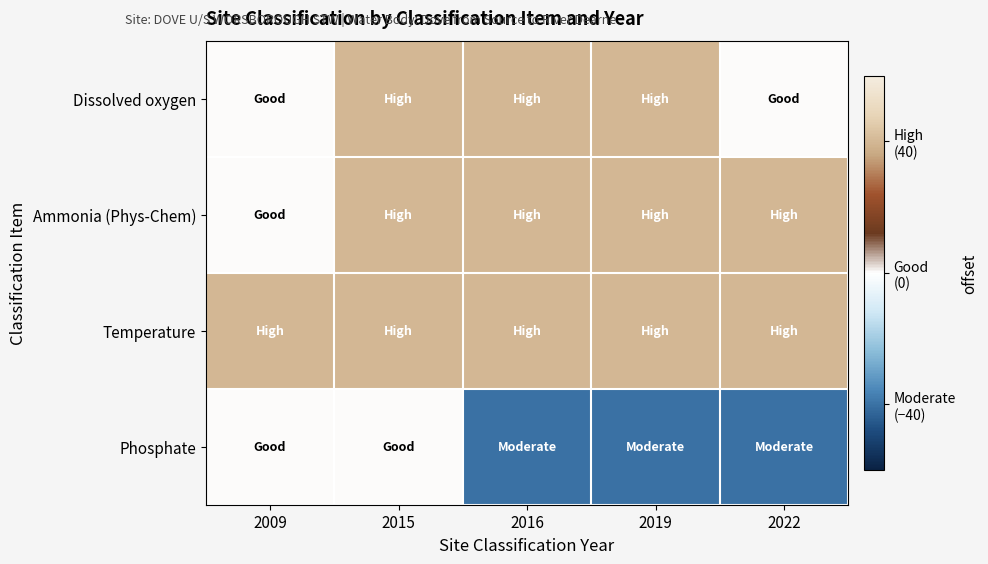

At 2015, list the series in order from largest to smallest.

Dissolved oxygen, Ammonia (Phys-Chem), Temperature, Phosphate